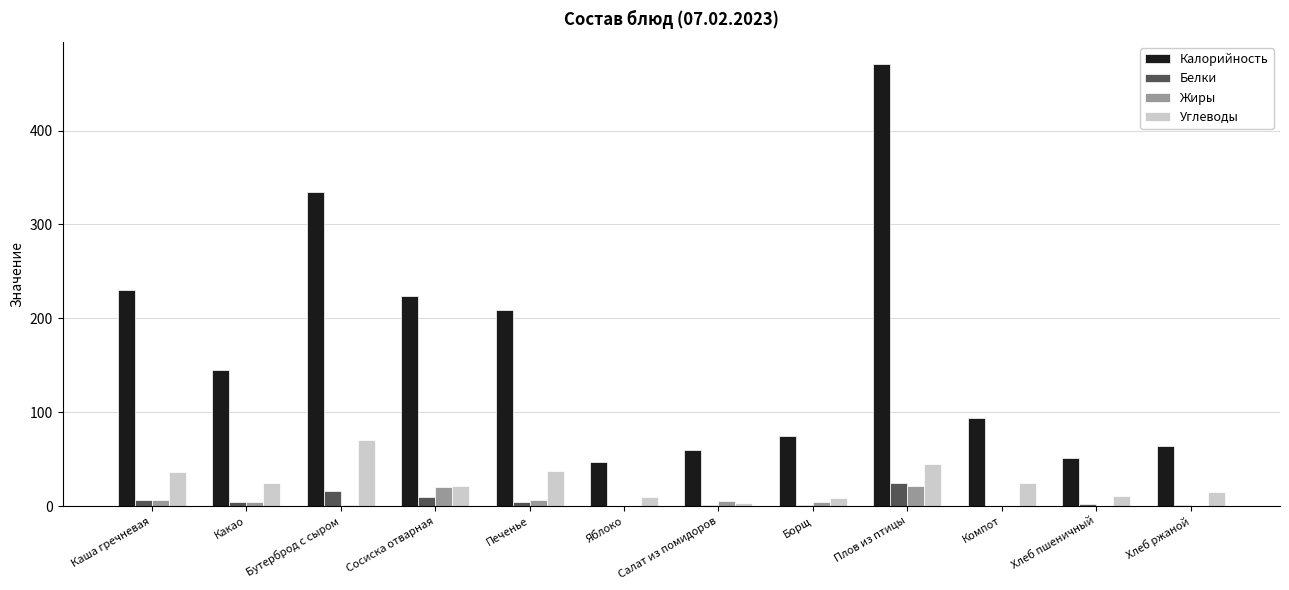

Which series changed the most between Печенье and Плов из птицы?

Калорийность